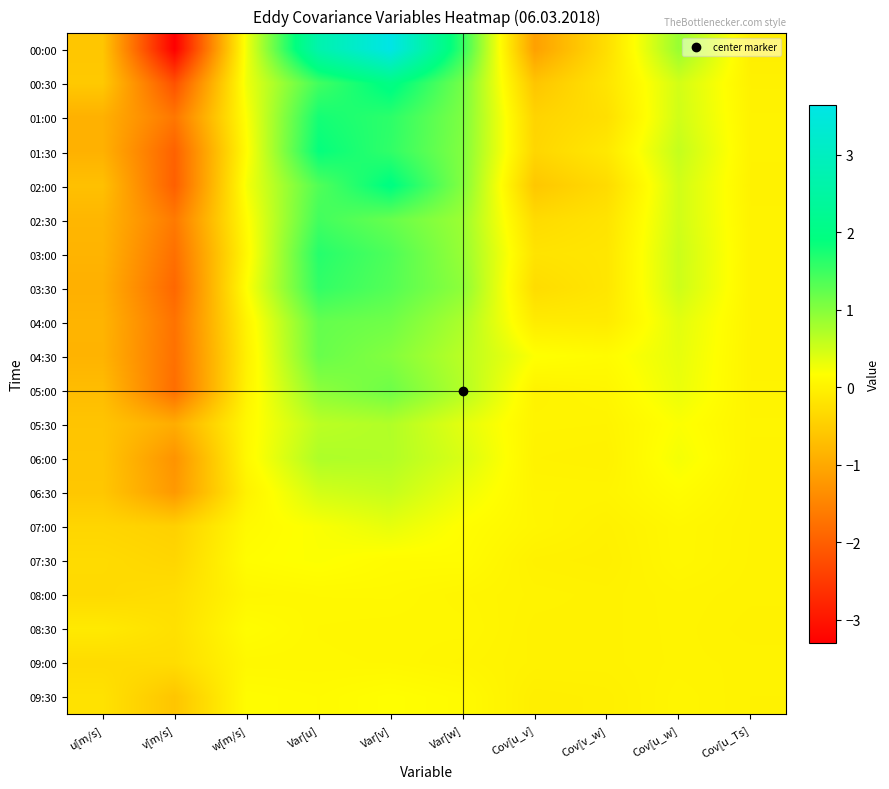

Which category has the lowest value across all series?

v[m/s]